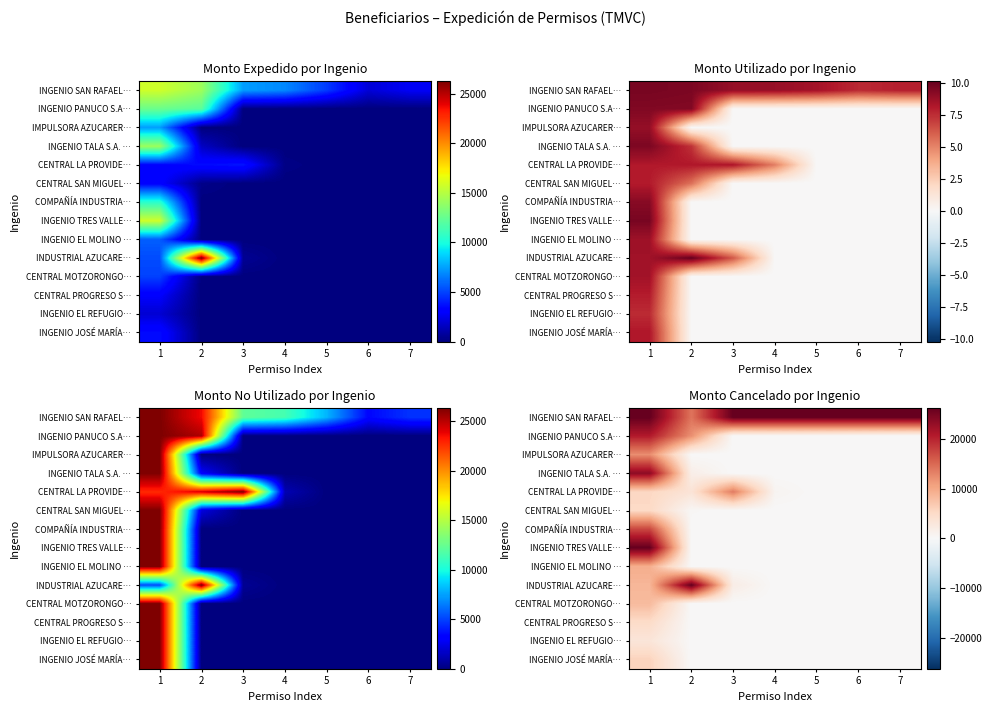

Count the number of categories in the chart.

7